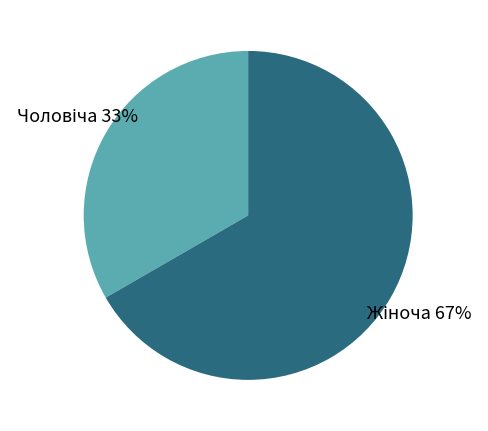

To the nearest percent, what is the average slice percentage?

50%